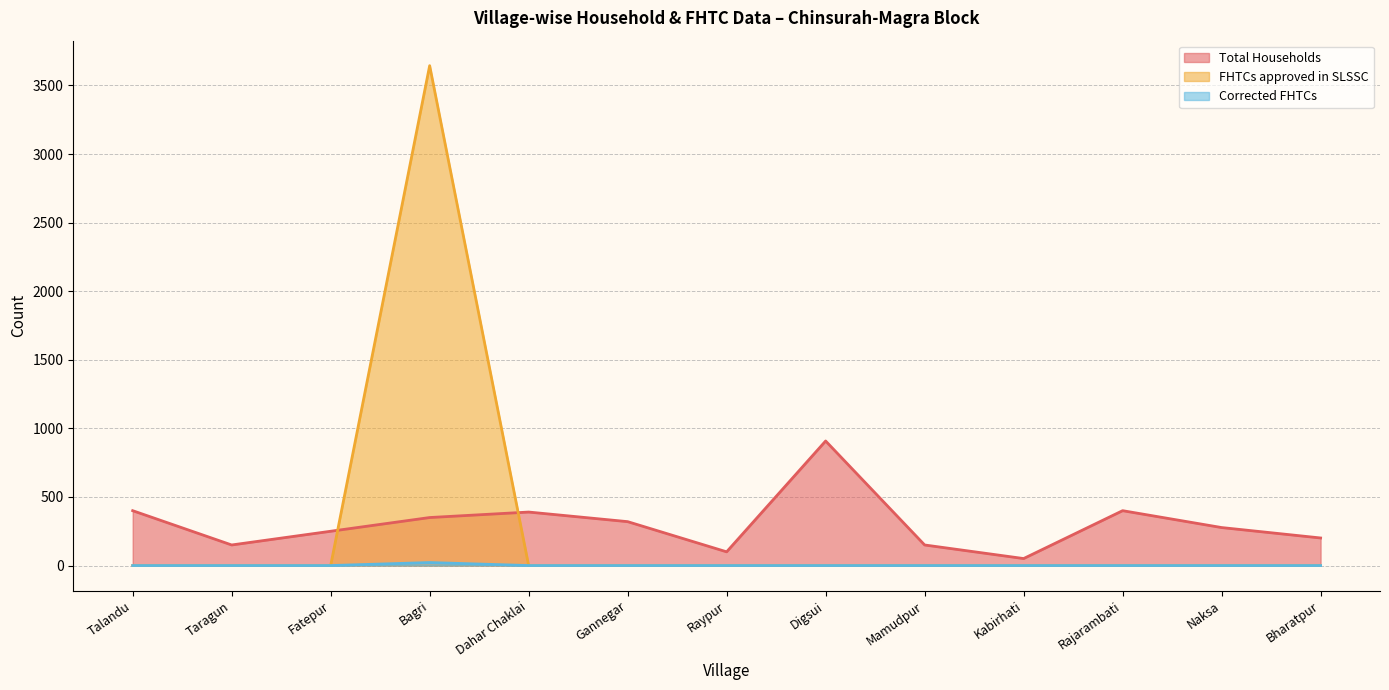

Reading left to right, what are all the values shown in this chart?

Total Households: Talandu=400	Taragun=150	Fatepur=250	Bagri=350	Dahar Chaklai=390	Gannegar=320	Raypur=100	Digsui=908	Mamudpur=150	Kabirhati=51	Rajarambati=400	Naksa=277	Bharatpur=201
FHTCs approved in SLSSC: Talandu=0	Taragun=0	Fatepur=0	Bagri=3644	Dahar Chaklai=0	Gannegar=0	Raypur=0	Digsui=0	Mamudpur=0	Kabirhati=0	Rajarambati=0	Naksa=0	Bharatpur=0
Corrected FHTCs: Talandu=0	Taragun=0	Fatepur=0	Bagri=22	Dahar Chaklai=0	Gannegar=0	Raypur=0	Digsui=0	Mamudpur=0	Kabirhati=0	Rajarambati=0	Naksa=0	Bharatpur=0